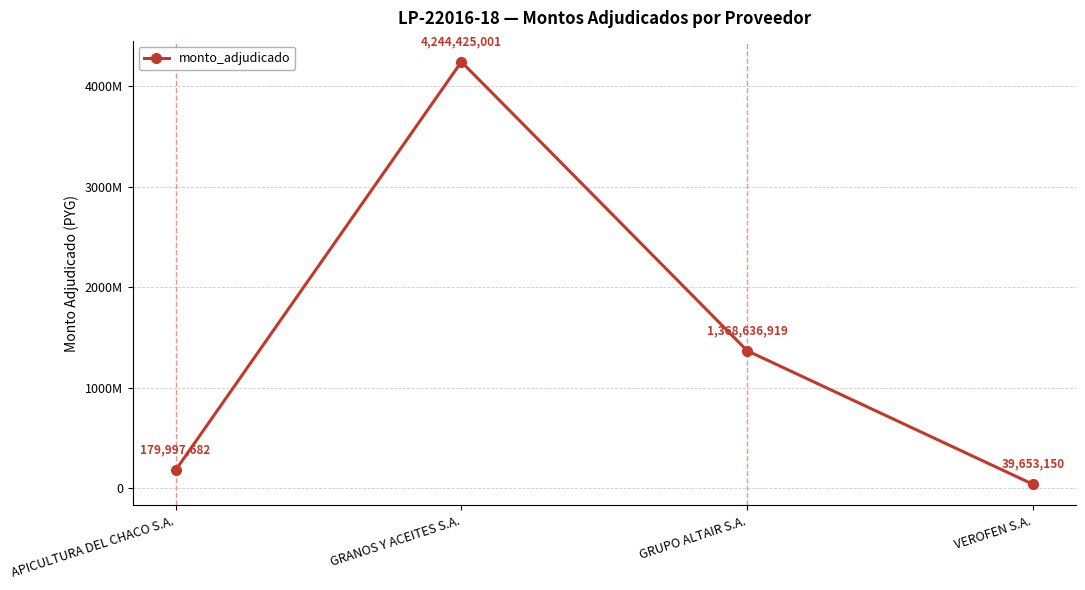

Is it true that the value at VEROFEN S.A. is 39653150?

True